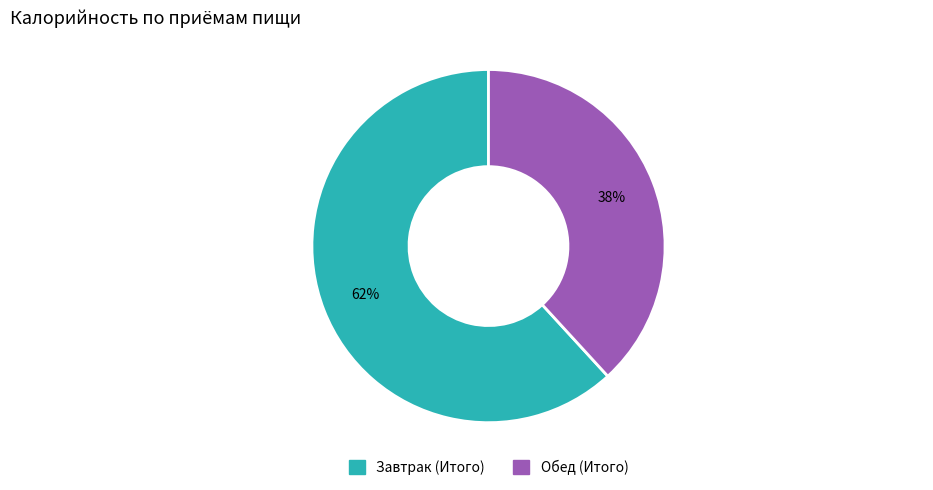

Does any single category account for the majority?

Yes